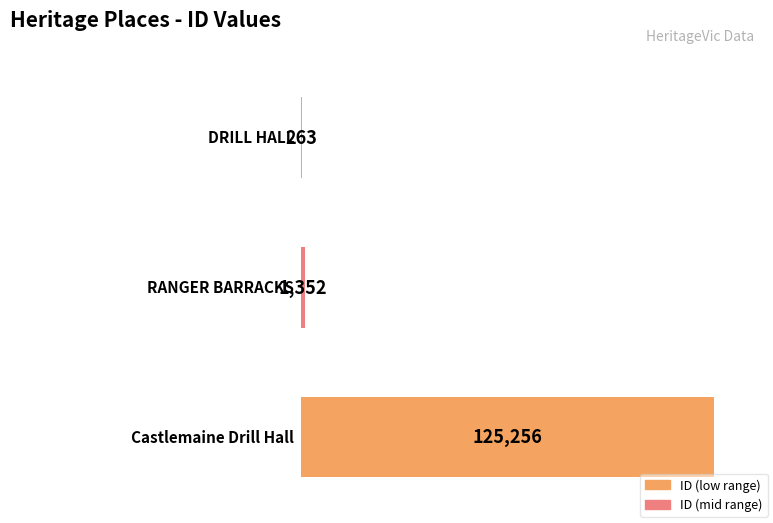

Is it true that the value at RANGER BARRACKS is 2421?

False